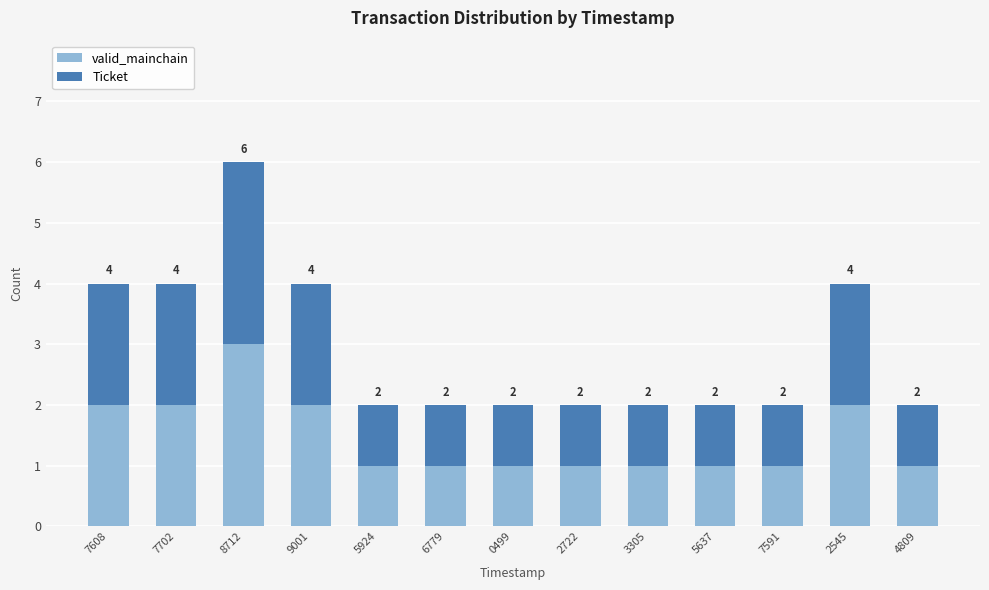

What are all the series names shown in the legend?

valid_mainchain, Ticket